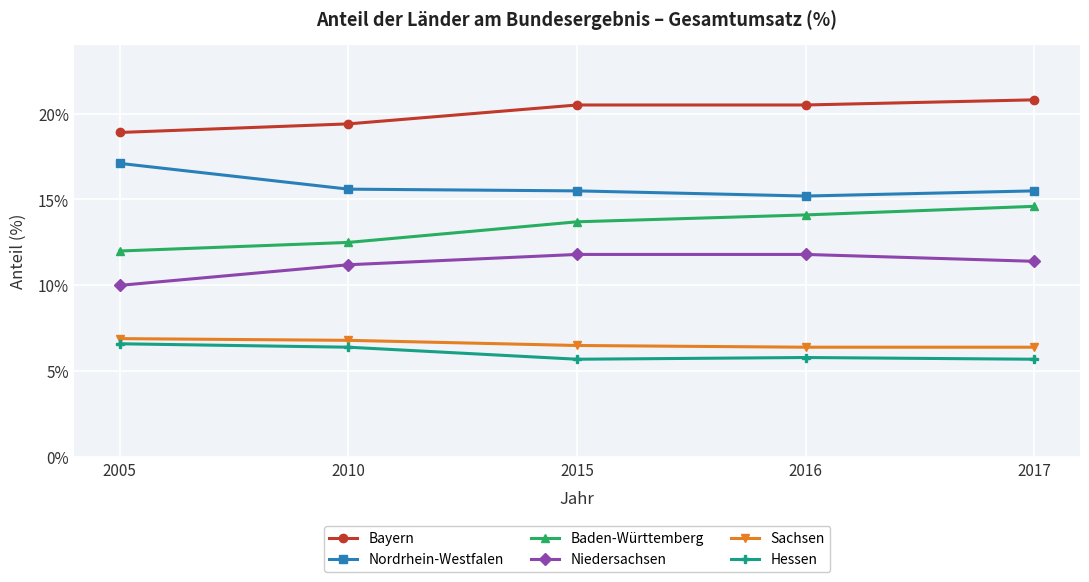

Count the Hessen values in the range 5 to 6.

3